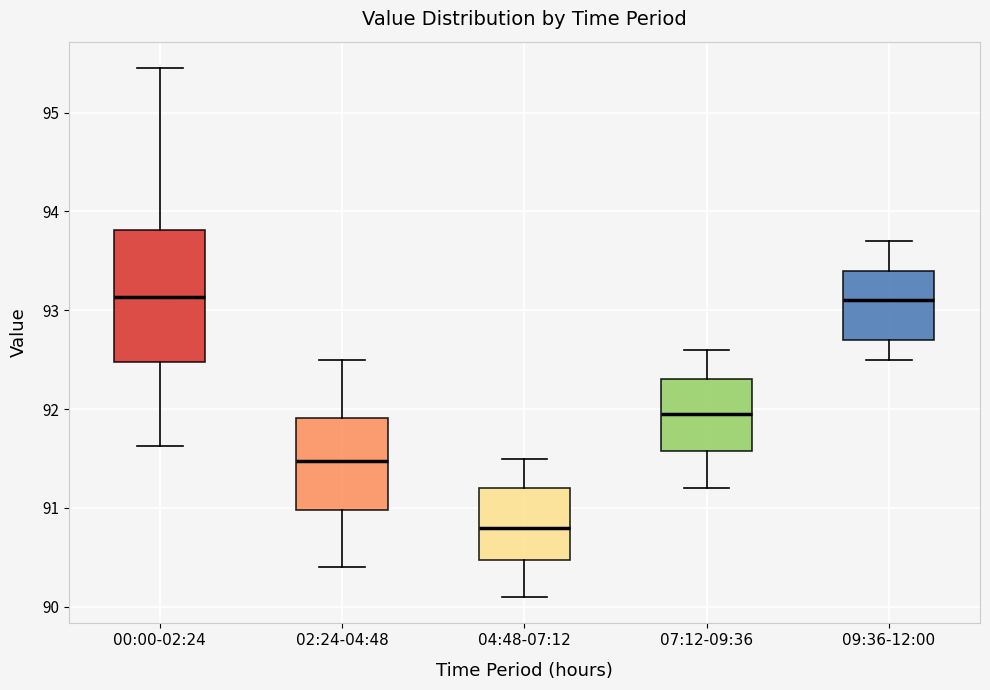

Where does the upper whisker of the box for 09:36-12:00 end on the y-axis? The values are not printed on the chart, so give them approximately, as read against the axis.

93.7